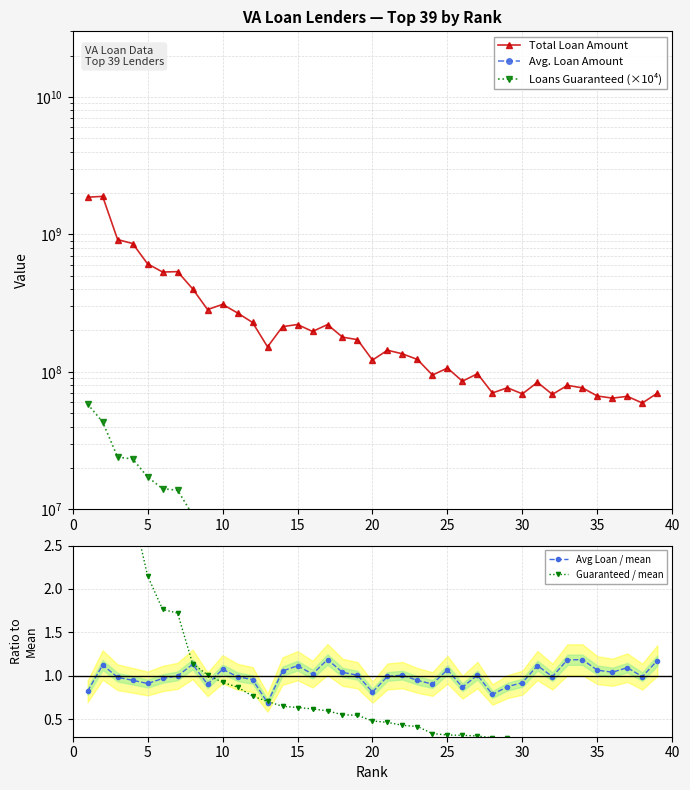

What is the minimum value for Avg Loan / mean?

0.7